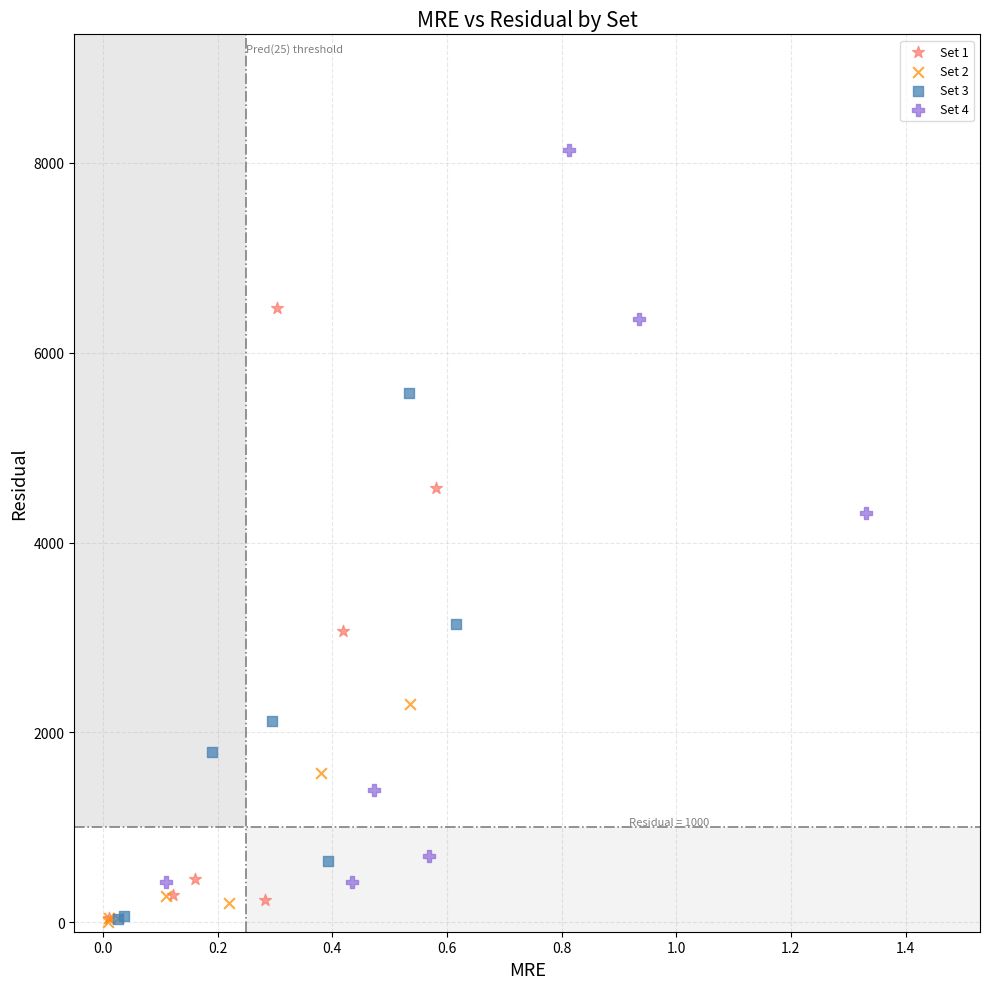

Which series reaches the maximum Y coordinate?

Set 4